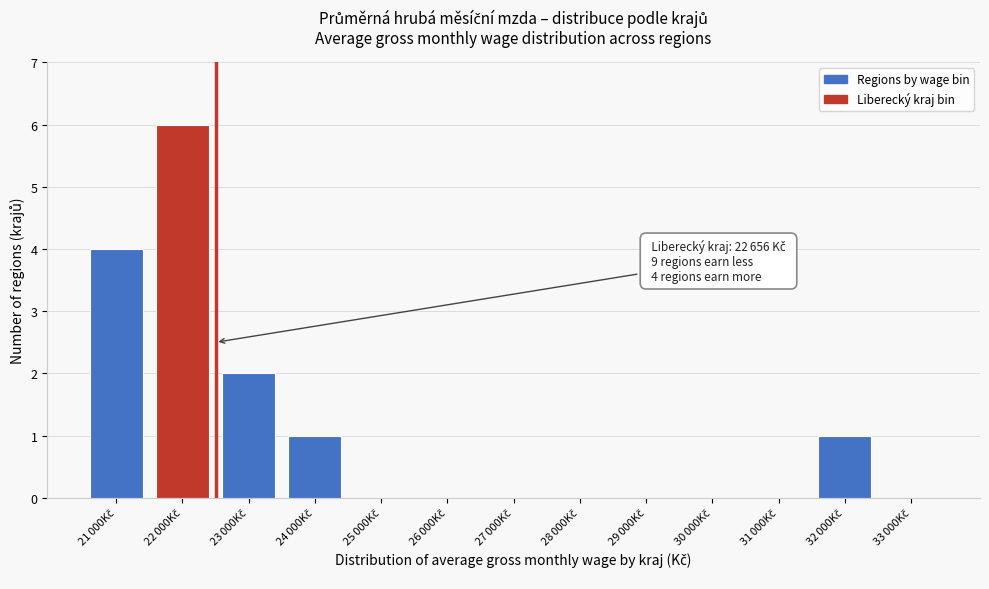

What is the greatest value displayed?

6